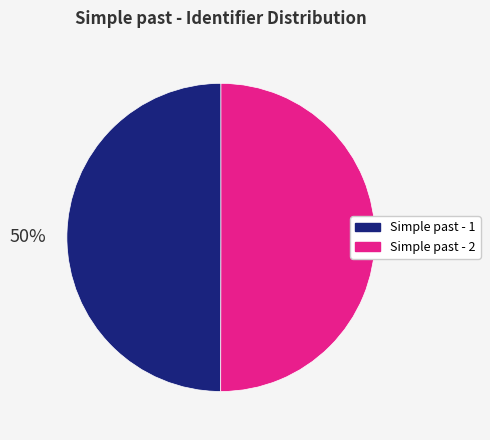

True or false: Simple past - 1 accounts for 50% of the total.

True